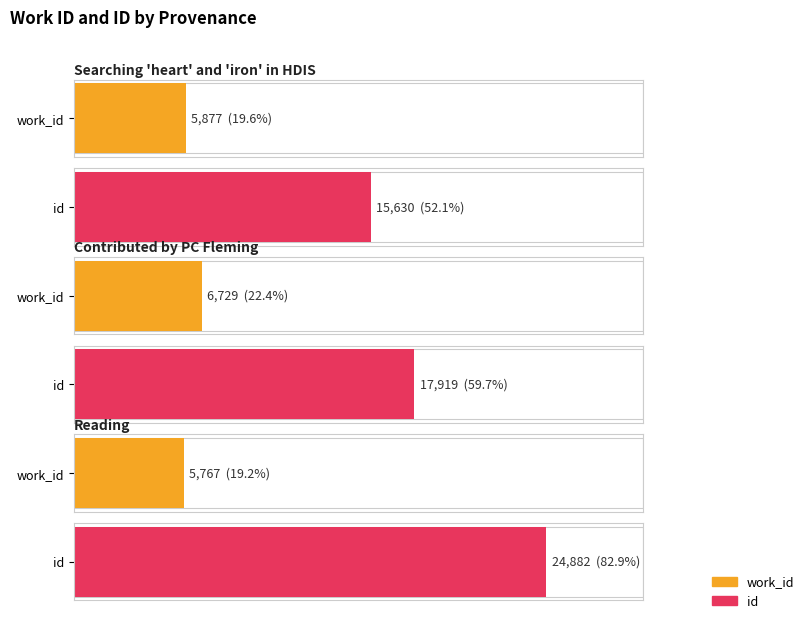

What is the value of the work_id bar at the 2nd from the left?

6729